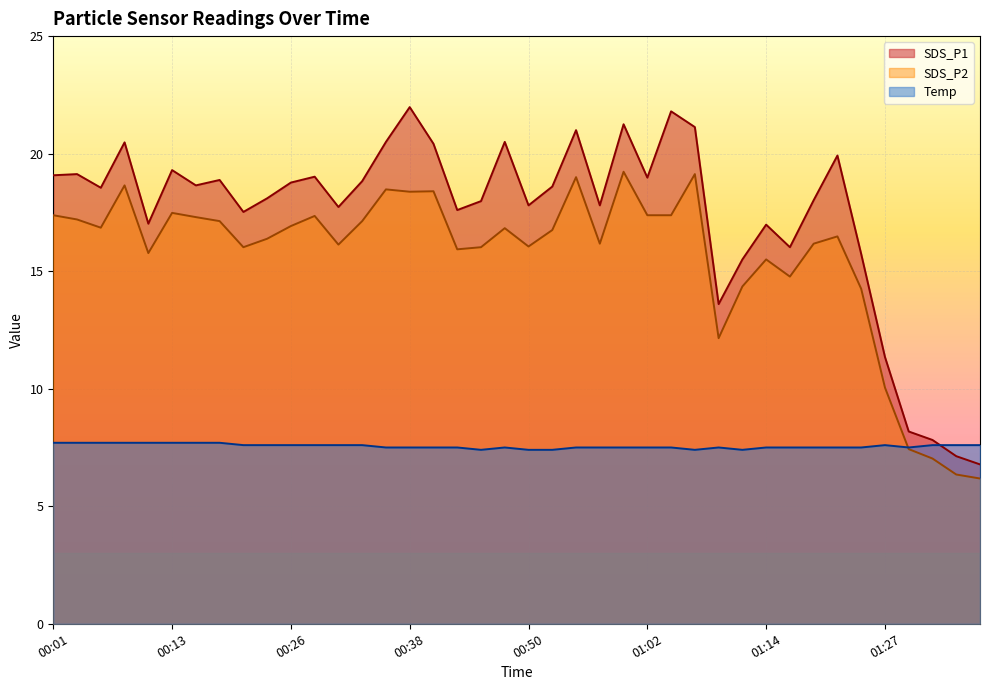

At 00:52, list the series in order from largest to smallest.

SDS_P1, SDS_P2, Temp